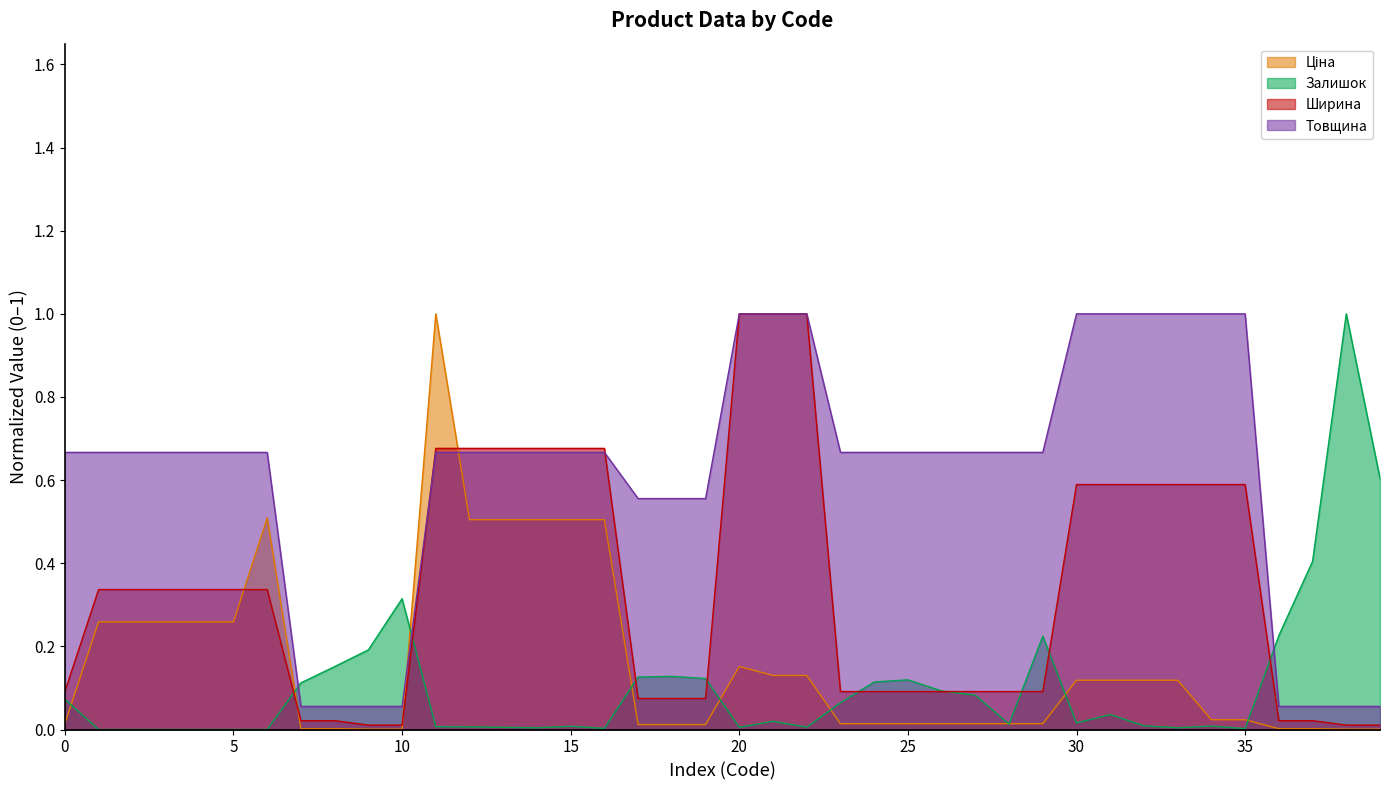

Between 287682233 and 239772129, which series saw the biggest shift?

Товщина